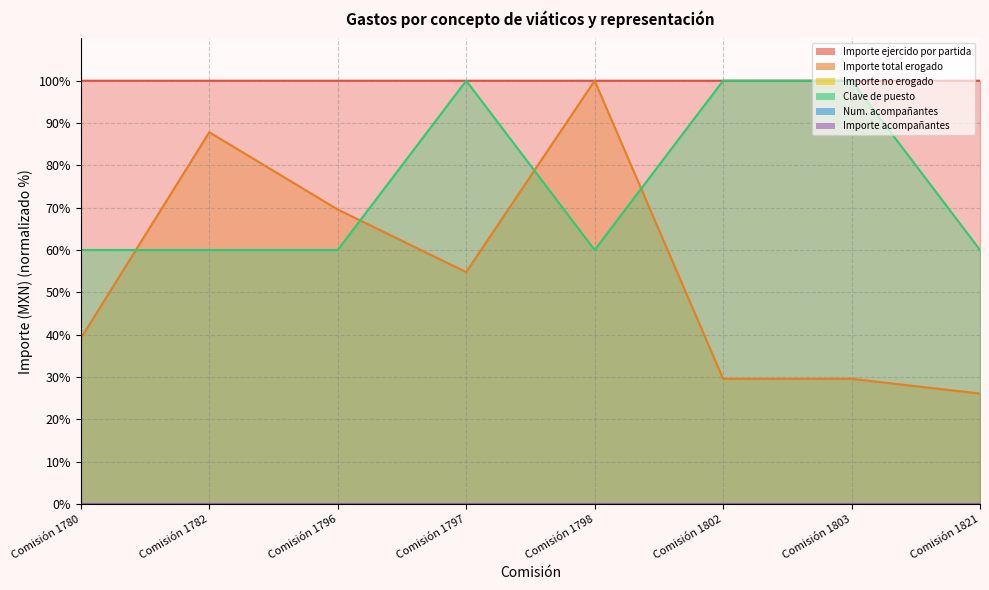

At Comisión 1796, list the series in order from smallest to largest.

Clave de puesto, Importe total erogado, Importe ejercido por partida